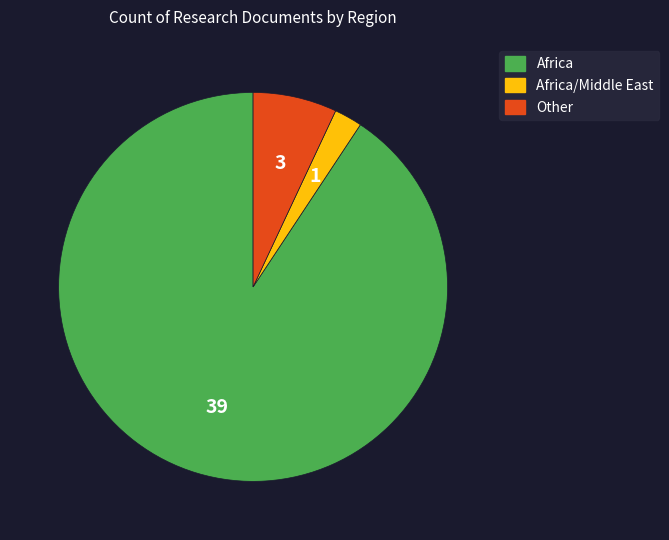

Does any single category account for the majority?

Yes